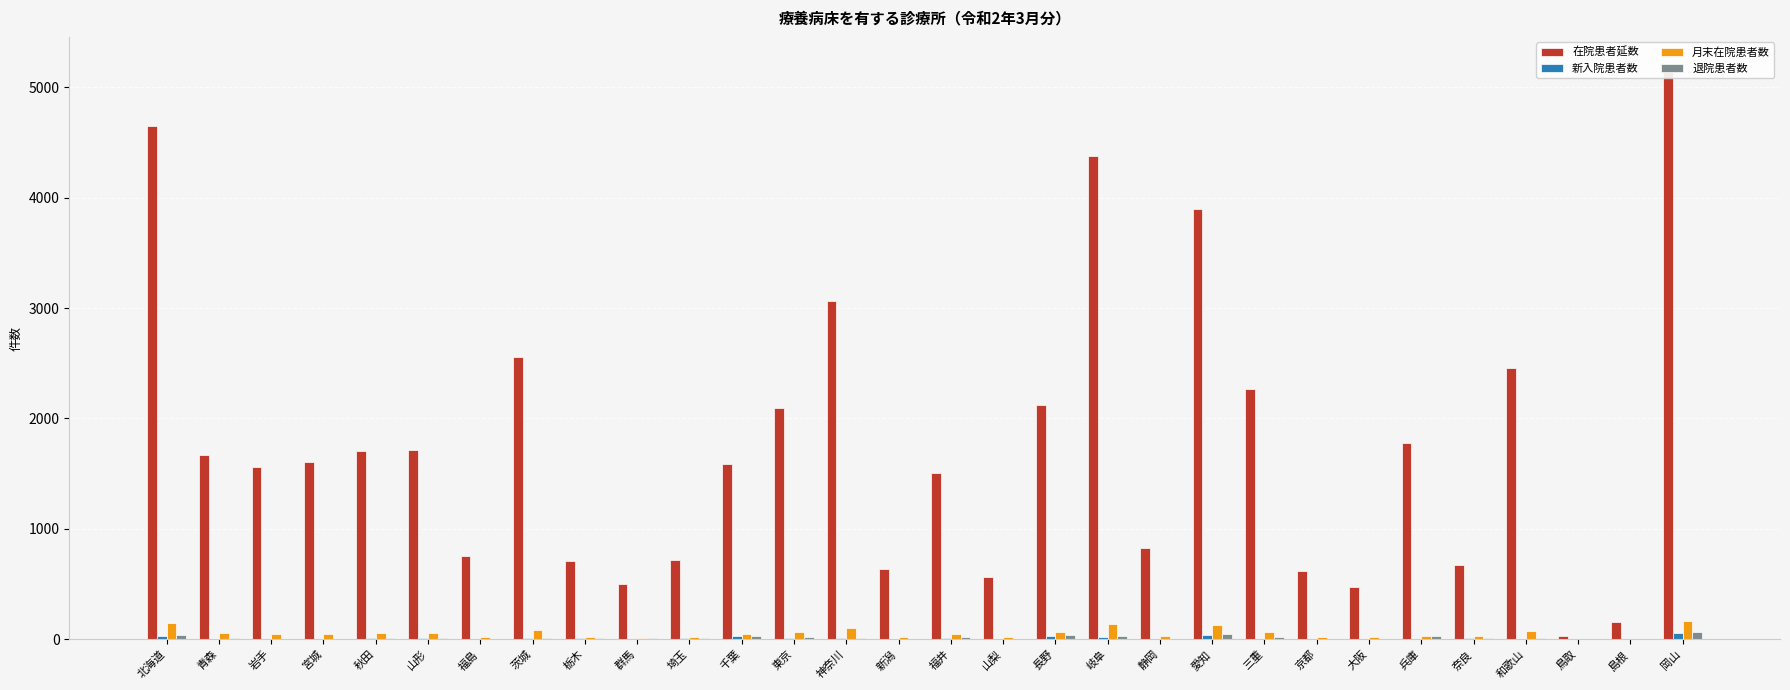

Reading left to right, extract all data points from this chart.

在院患者延数: 北海道=4651	青森=1670	岩手=1563	宮城=1601	秋田=1706	山形=1718	福島=758	茨城=2560	栃木=706	群馬=500	埼玉=718	千葉=1588	東京=2093	神奈川=3065	新潟=632	福井=1507	山梨=567	長野=2120	岐阜=4378	静岡=829	愛知=3895	三重=2267	京都=615	大阪=473	兵庫=1778	奈良=670	和歌山=2453	鳥取=31	島根=155	岡山=5198
新入院患者数: 北海道=29	青森=6	岩手=1	宮城=1	秋田=9	山形=8	福島=0	茨城=7	栃木=12	群馬=0	埼玉=10	千葉=30	東京=13	神奈川=11	新潟=3	福井=11	山梨=4	長野=29	岐阜=20	静岡=2	愛知=36	三重=4	京都=3	大阪=2	兵庫=2	奈良=13	和歌山=6	鳥取=0	島根=0	岡山=57
月末在院患者数: 北海道=143	青森=52	岩手=51	宮城=51	秋田=55	山形=56	福島=24	茨城=84	栃木=22	群馬=14	埼玉=24	千葉=50	東京=67	神奈川=99	新潟=20	福井=47	山梨=19	長野=69	岐阜=136	静岡=25	愛知=125	三重=61	京都=20	大阪=16	兵庫=32	奈良=25	和歌山=77	鳥取=1	島根=4	岡山=161
退院患者数: 北海道=34	青森=10	岩手=2	宮城=2	秋田=8	山形=8	福島=1	茨城=8	栃木=12	群馬=8	埼玉=9	千葉=32	東京=19	神奈川=11	新潟=3	福井=16	山梨=4	長野=38	岐阜=27	静岡=6	愛知=48	三重=23	京都=3	大阪=2	兵庫=29	奈良=12	和歌山=10	鳥取=0	島根=1	岡山=65